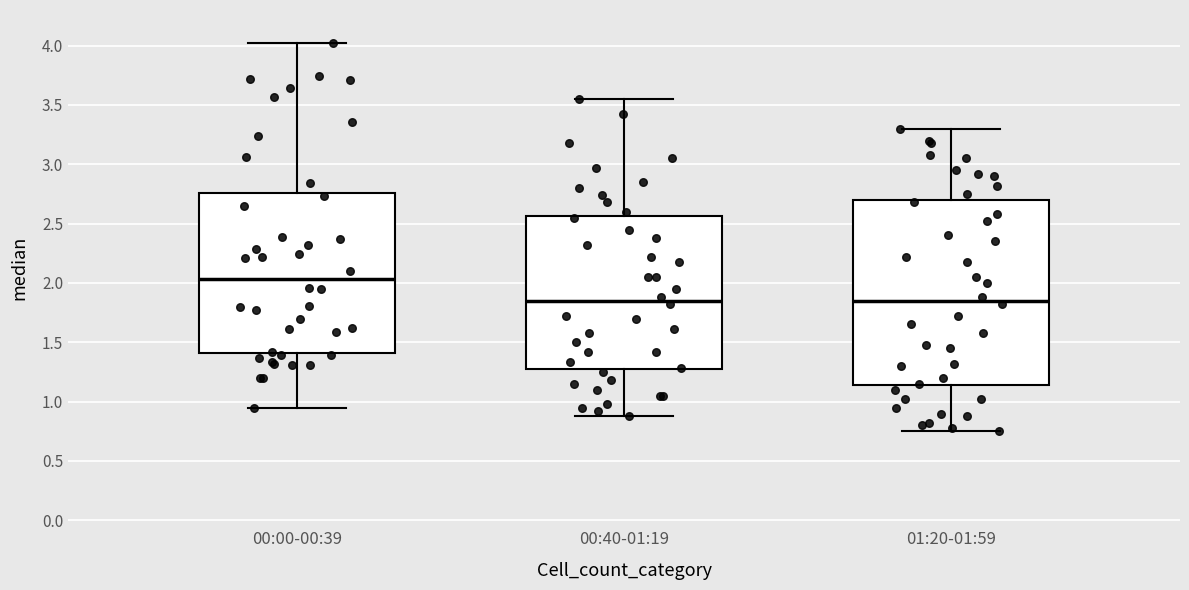

Reading left to right, read every box against the y-axis: the position of its median line, the range the box covers, and the ends of its whiskers. The values are not printed on the chart, so give them approximately, as read against the axis.

00:00-00:39: median 2.05, box 1.40 to 2.75, whiskers 0.95 to 4.00
00:40-01:19: median 1.85, box 1.25 to 2.55, whiskers 0.90 to 3.55
01:20-01:59: median 1.85, box 1.15 to 2.70, whiskers 0.75 to 3.30